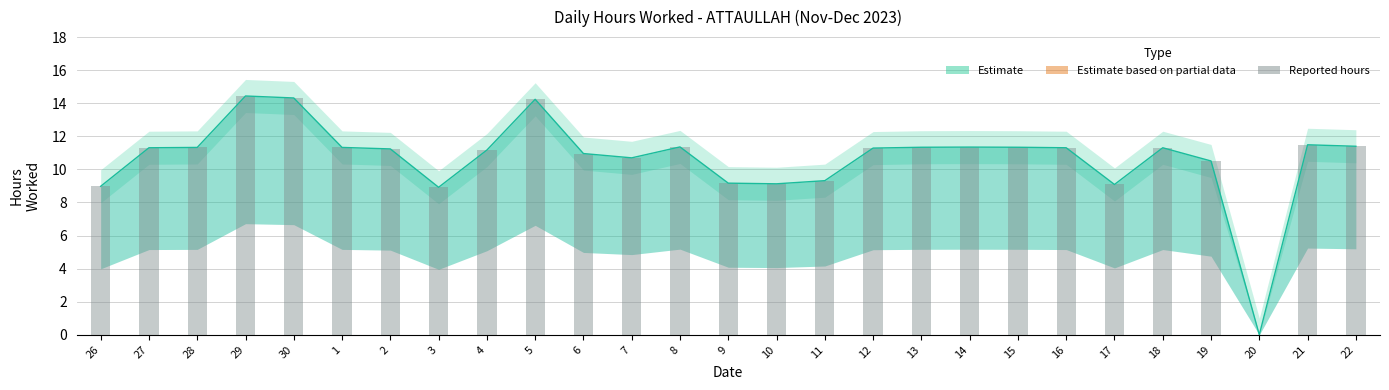

Are the bars horizontal?

No